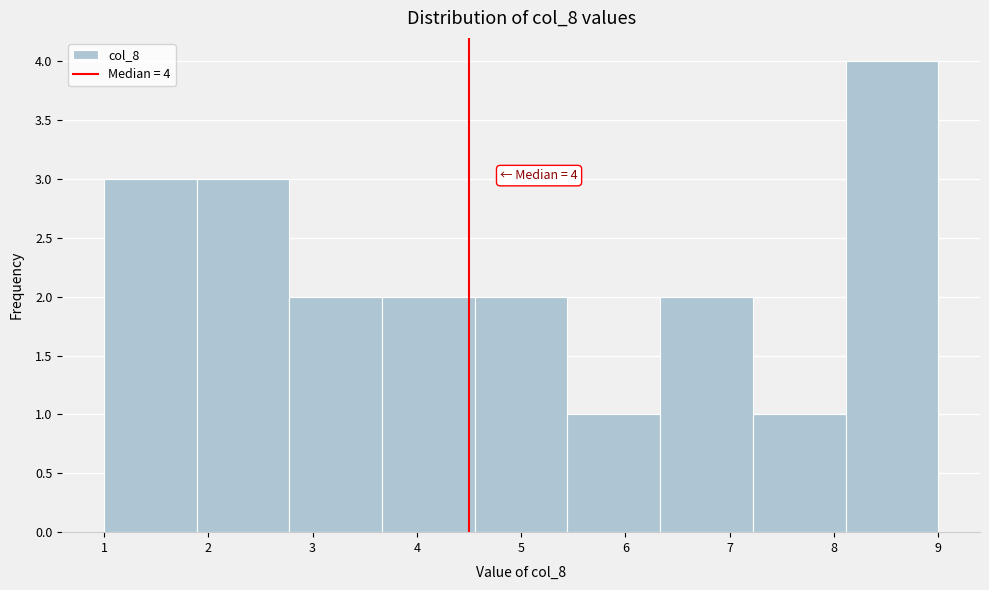

Which range on the x-axis has the tallest bar?

8.1 to 9.0